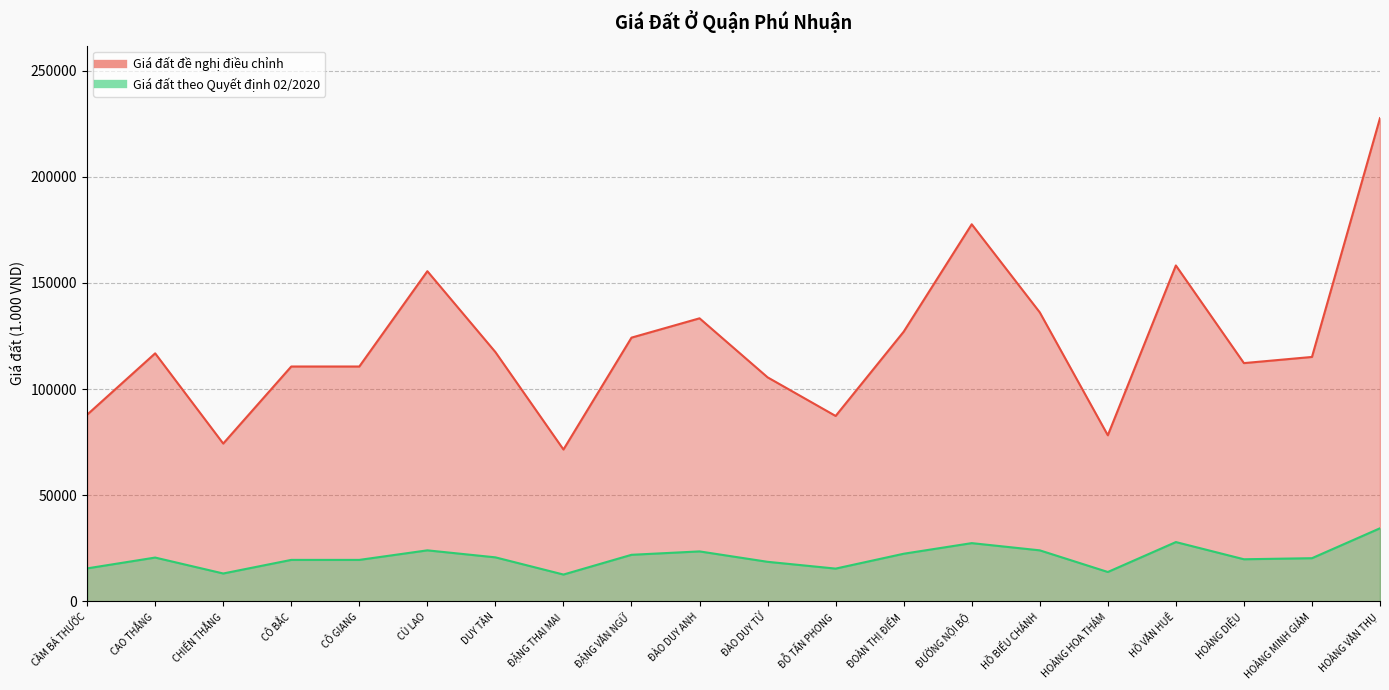

What position from the left is ĐẶNG VĂN NGỮ?

9